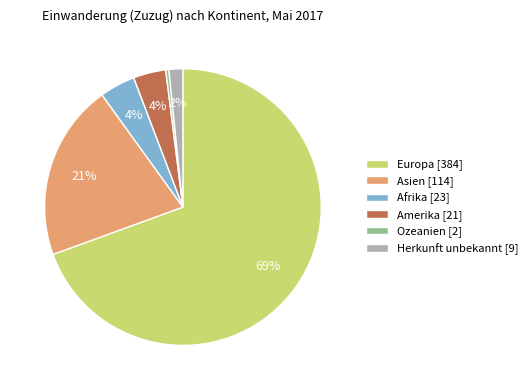

Is it true that Ozeanien is 0% of the pie?

True